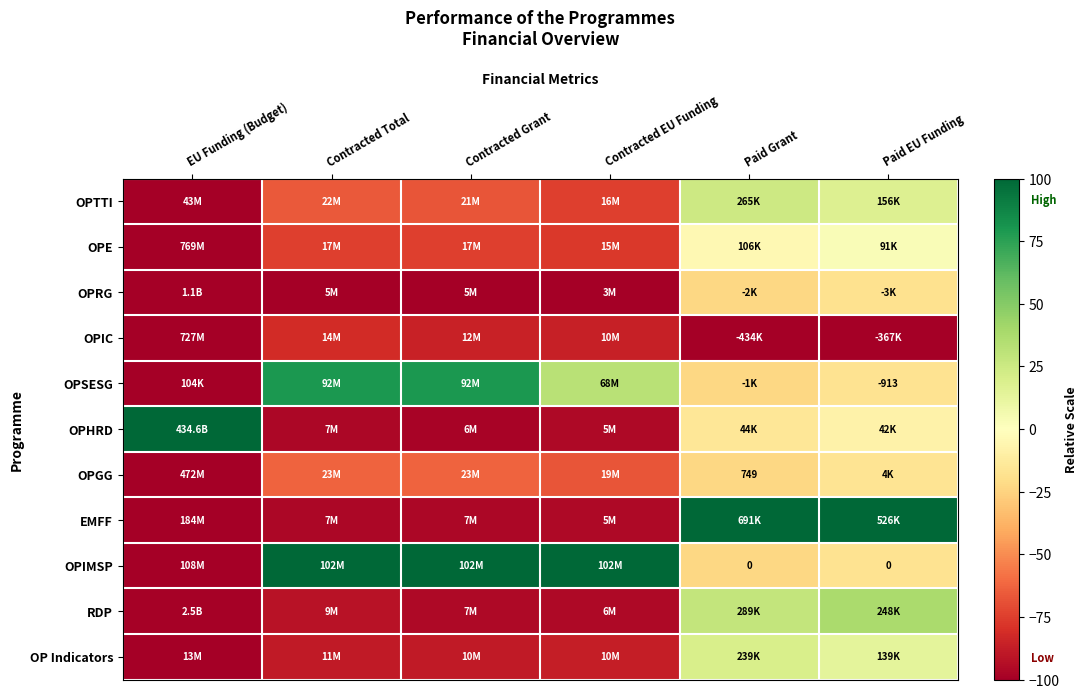

True or false: OPTTI has a value of -74.5 at Contracted EU Funding.

True